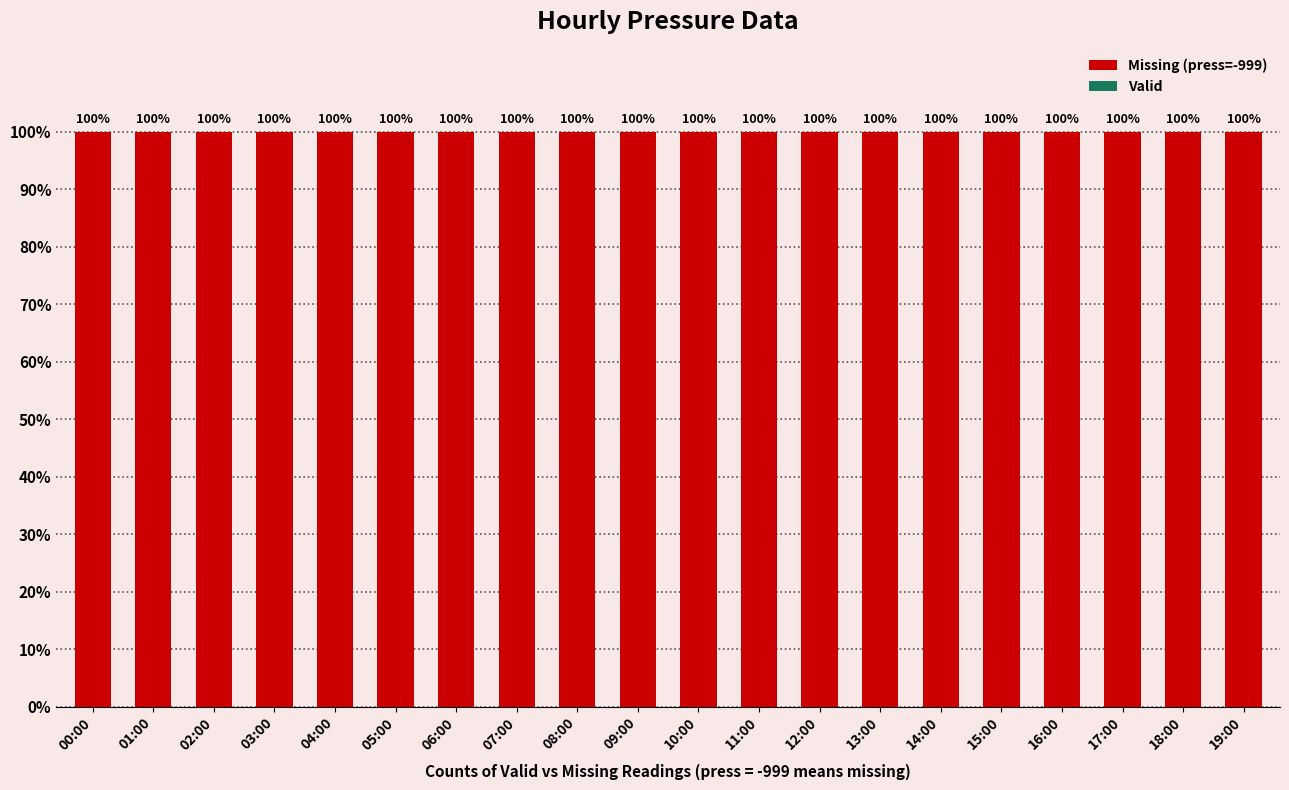

What is the label of the 11th bar from the left?

10:00